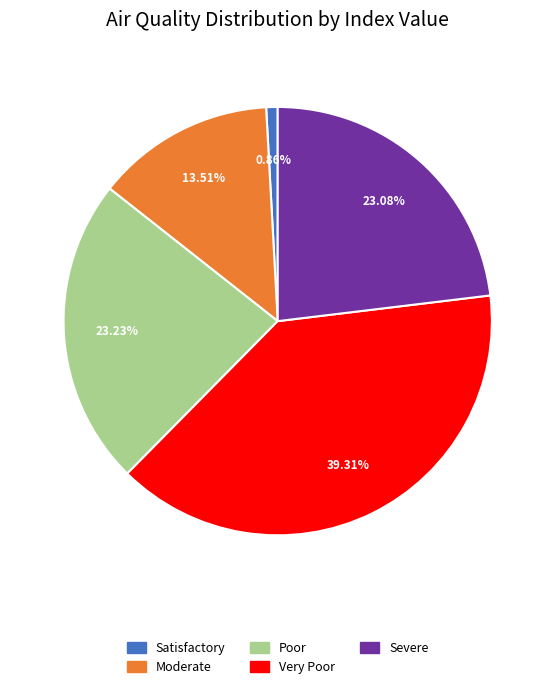

Which has a higher value, Severe or Moderate?

Severe